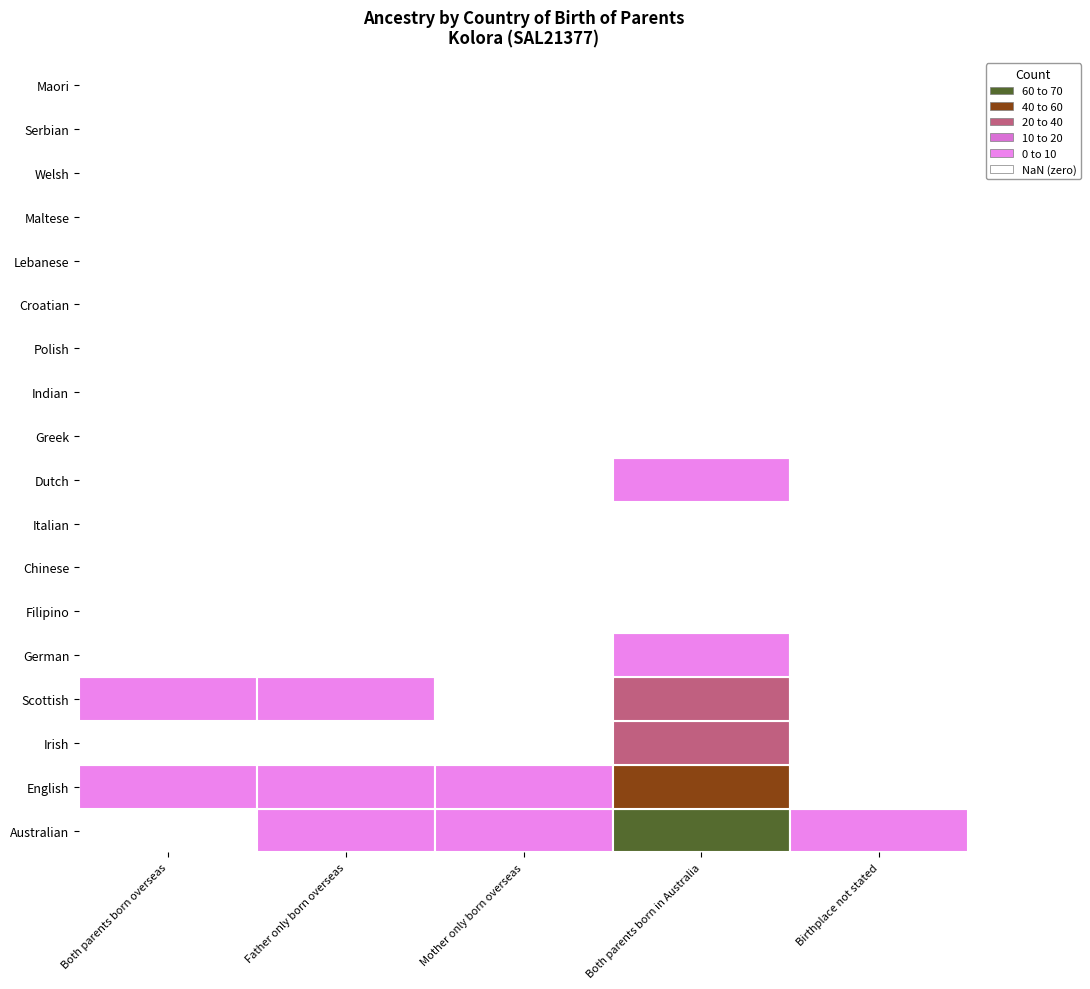

At Both parents born overseas, list the series in order from smallest to largest.

Australian, Irish, German, Filipino, Chinese, Italian, Dutch, Greek, Indian, Polish, Croatian, Lebanese, Maltese, Welsh, Serbian, Maori, Scottish, English